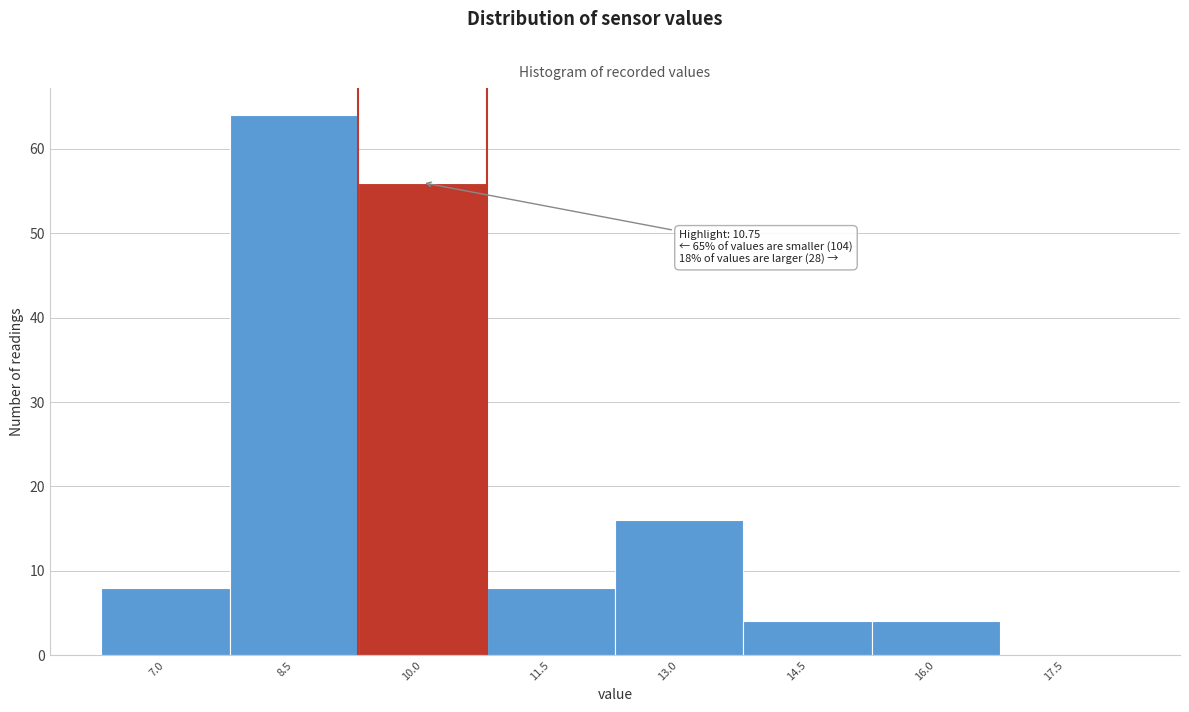

Reading left to right, transcribe all the data shown in this chart.

7.0=8	8.5=64	10.0=56	11.5=8	13.0=16	14.5=4	16.0=4	17.5=0